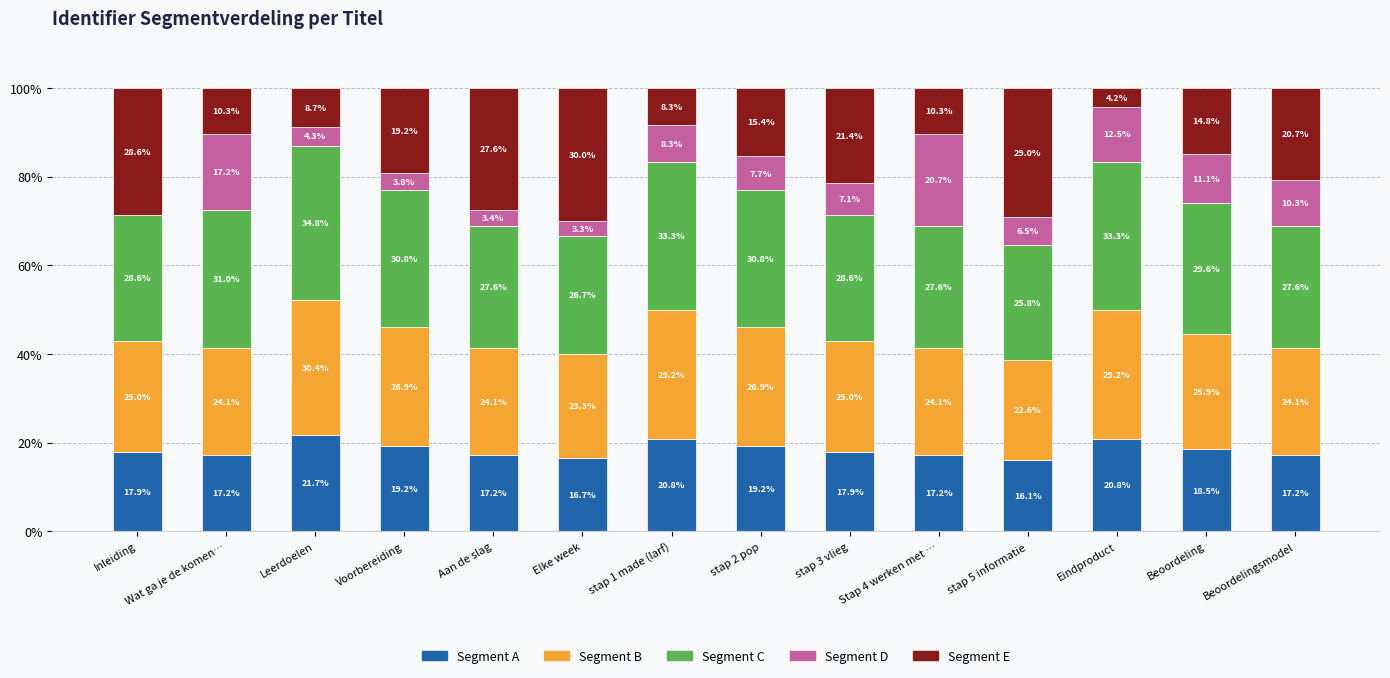

What is the highest value of the Segment A series?

21.7